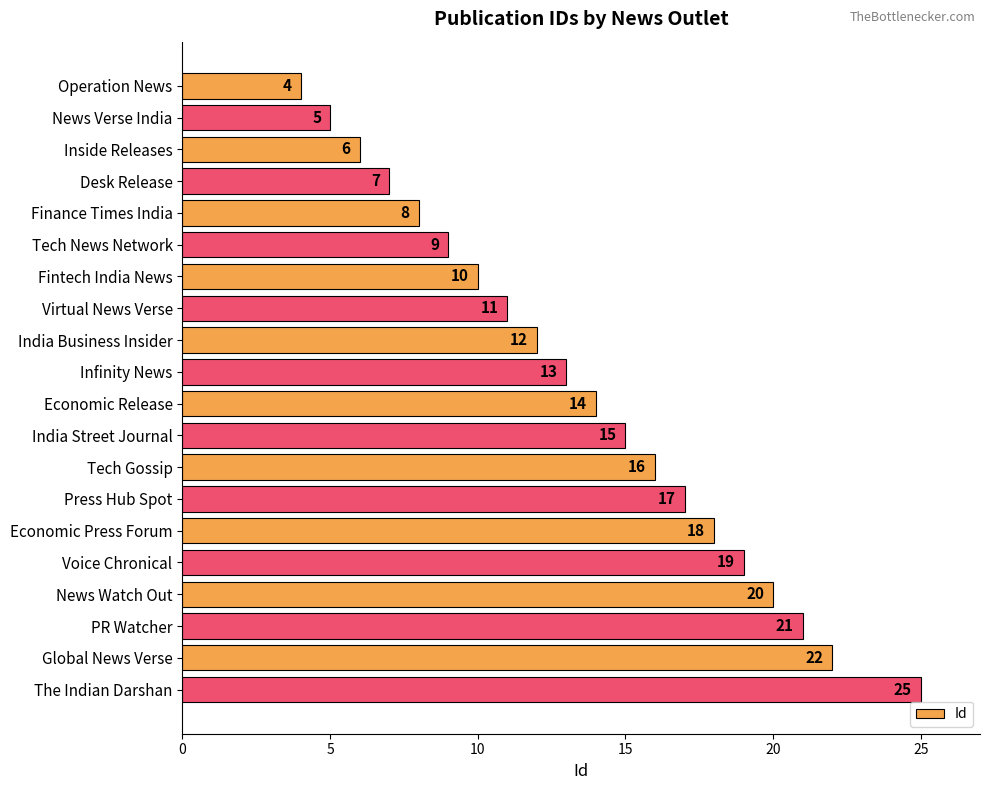

What is the change in value from Operation News to News Verse India?

+1